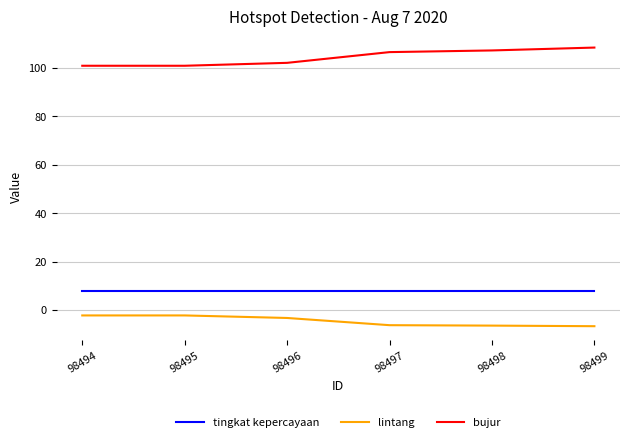

True or false: lintang has more than 0 interior local peaks.

True